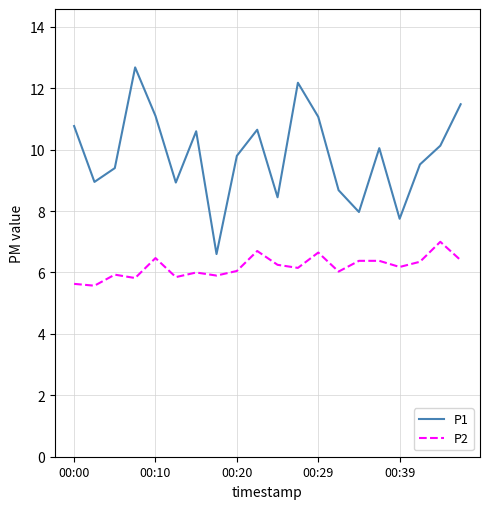

Which series has the largest total across all categories?

P1